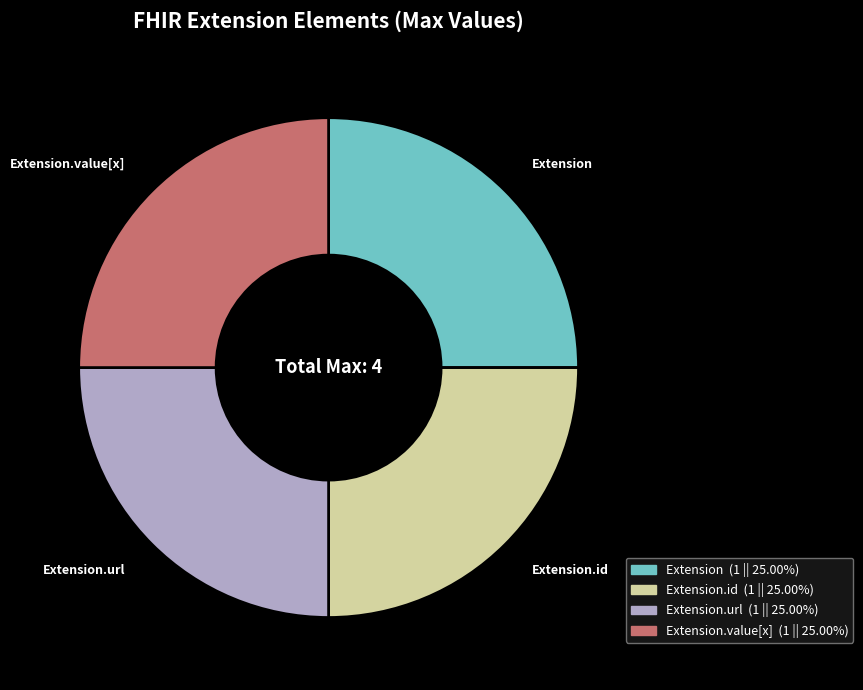

Count the number of slices in the pie.

4